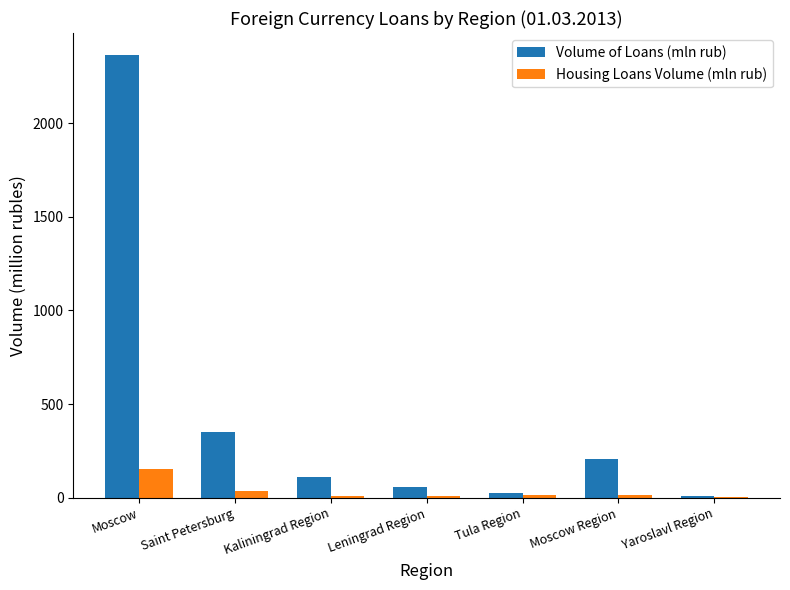

What is the maximum value shown in the chart?

2363